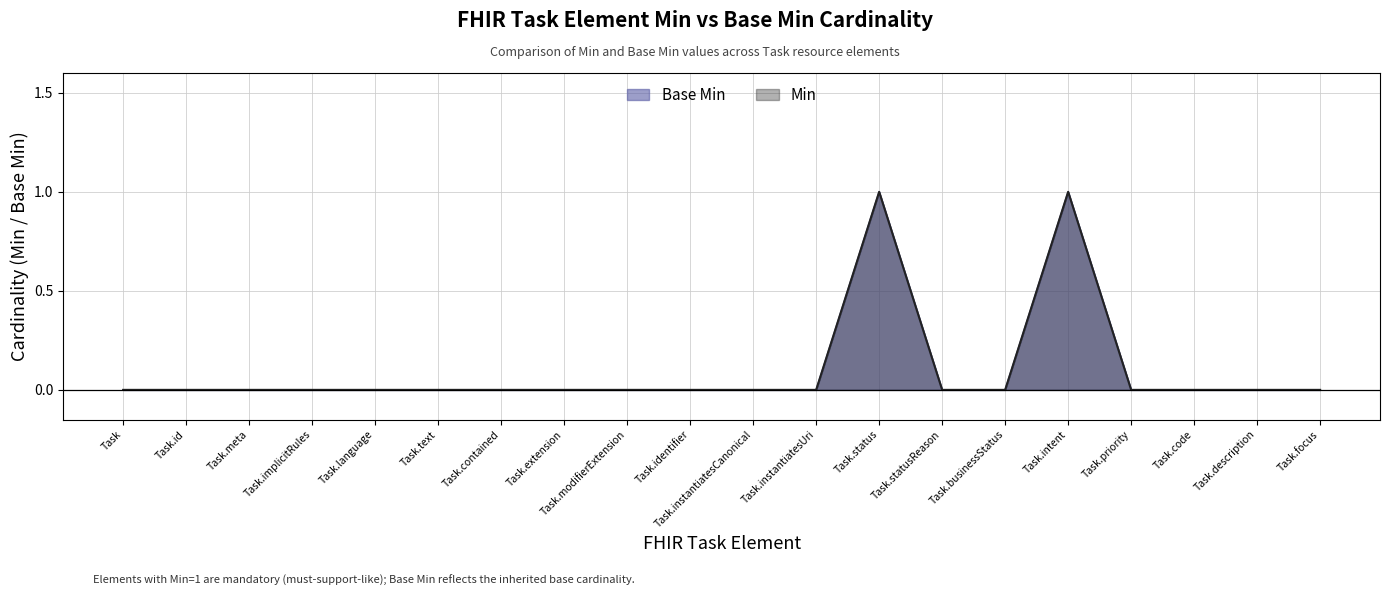

True or false: Base Min and Min intersect in this chart.

False